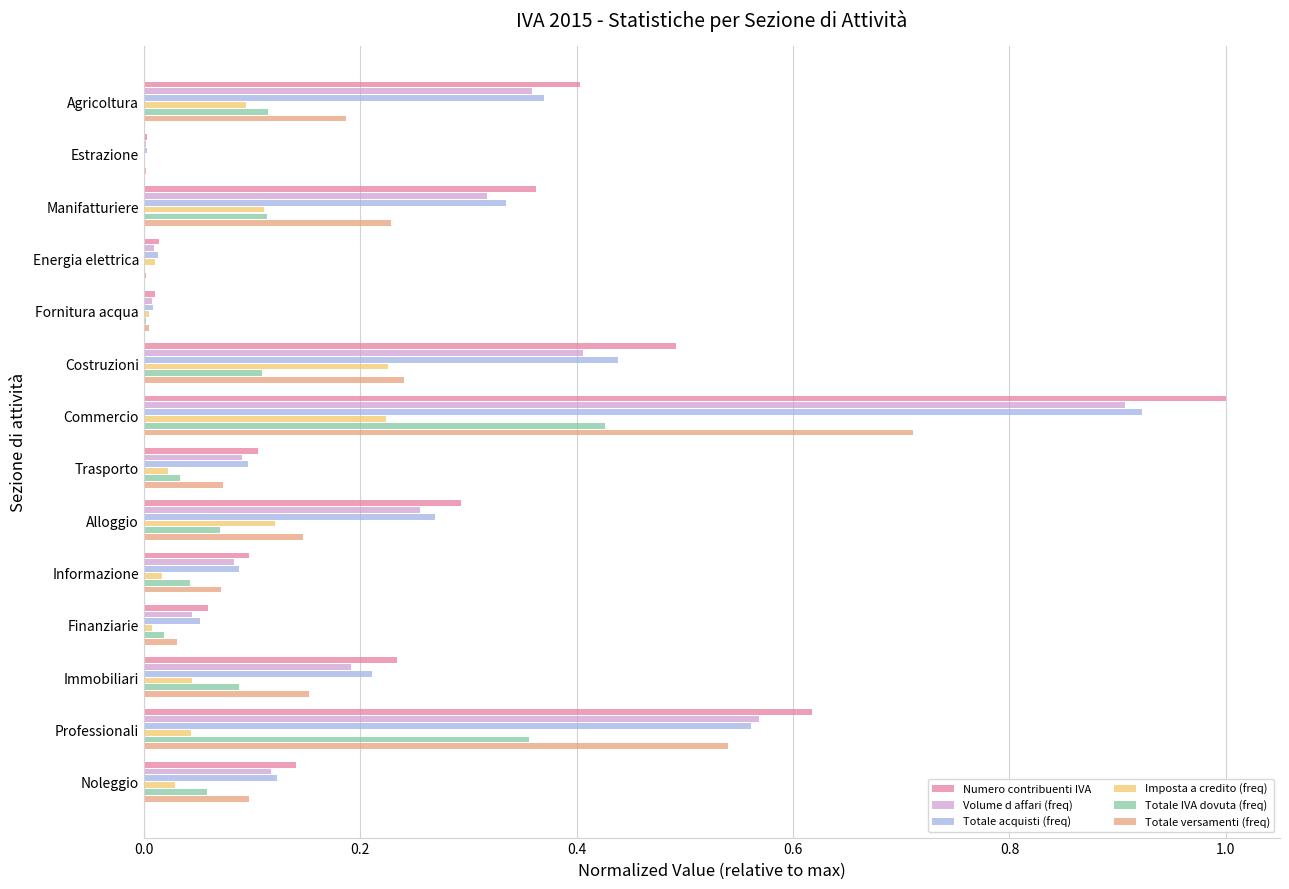

Between Commercio and Informazione, which series saw the biggest shift?

Numero contribuenti IVA